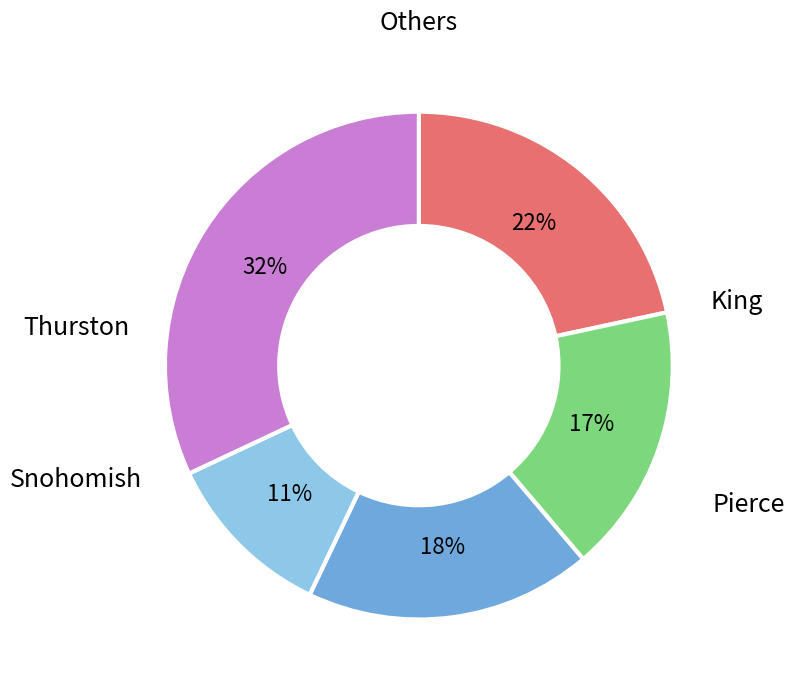

Does any single category account for the majority?

No